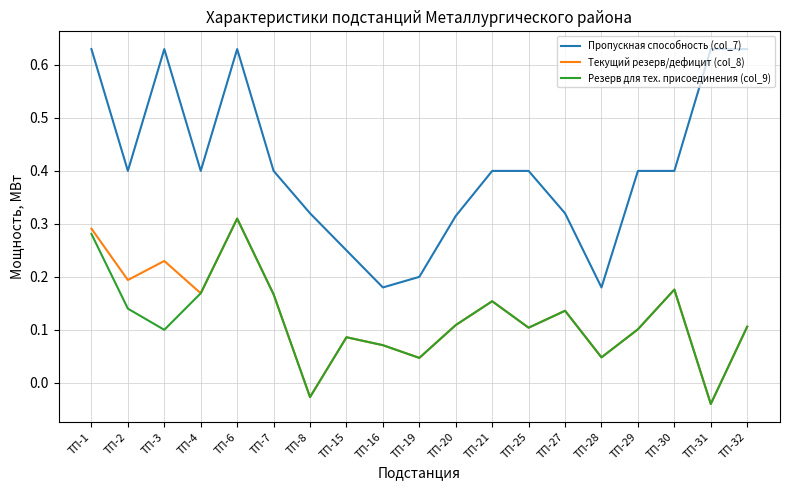

What are all the series names shown in the legend?

Пропускная способность (col_7), Текущий резерв/дефицит (col_8), Резерв для тех. присоединения (col_9)